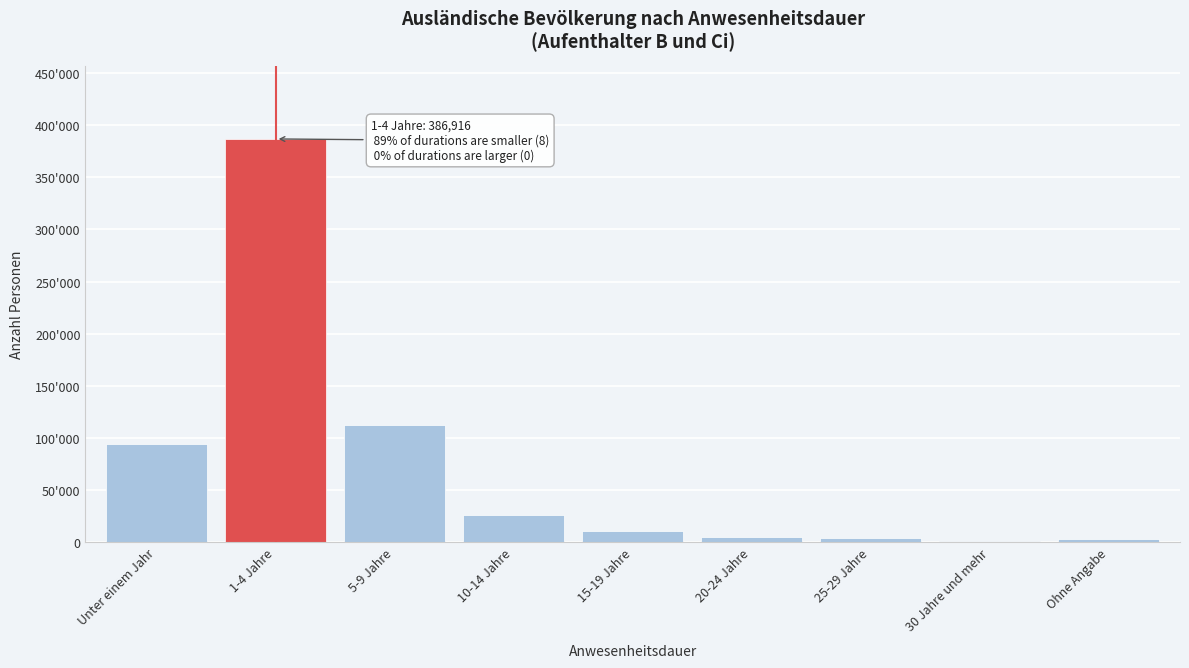

Are the bars horizontal?

No